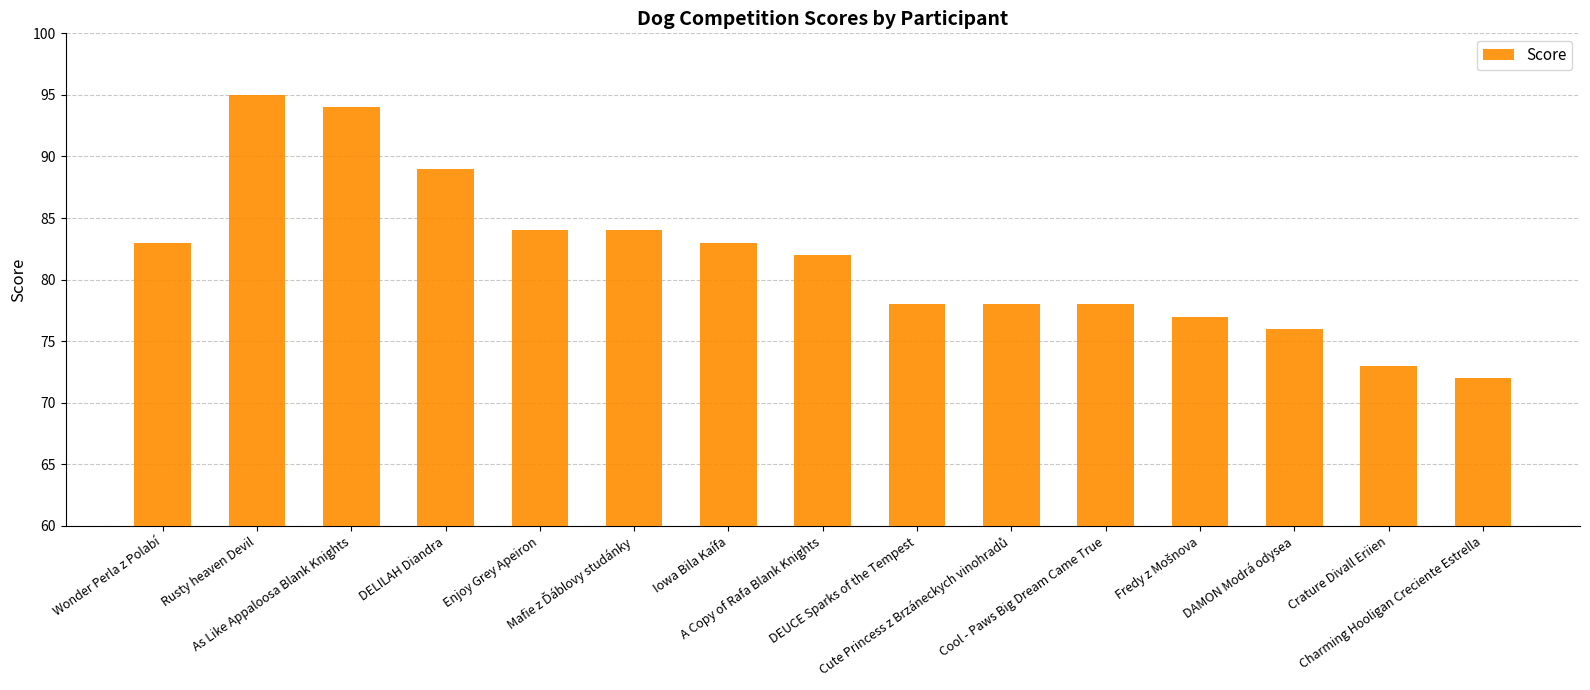

What is the average value?

82